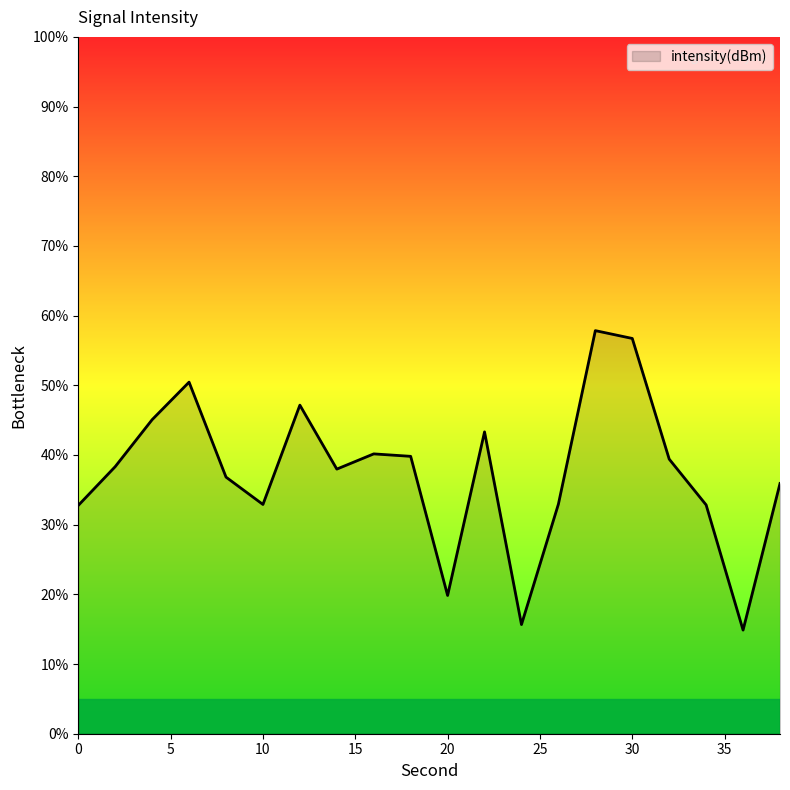

How many series are shown in this chart?

1